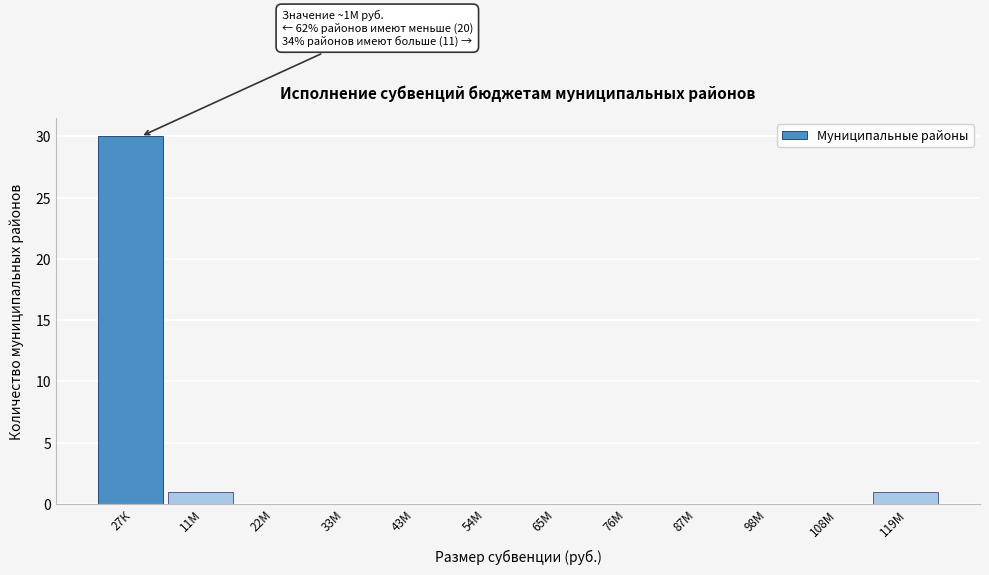

Reading right to left, list all the values displayed in this chart.

119М=1	108М=0	98М=0	87М=0	76М=0	65М=0	54М=0	43М=0	33М=0	22М=0	11М=1	27К=30